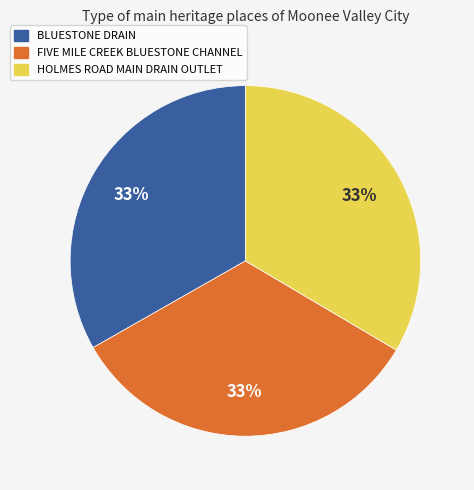

True or false: FIVE MILE CREEK BLUESTONE CHANNEL accounts for 41% of the total.

False